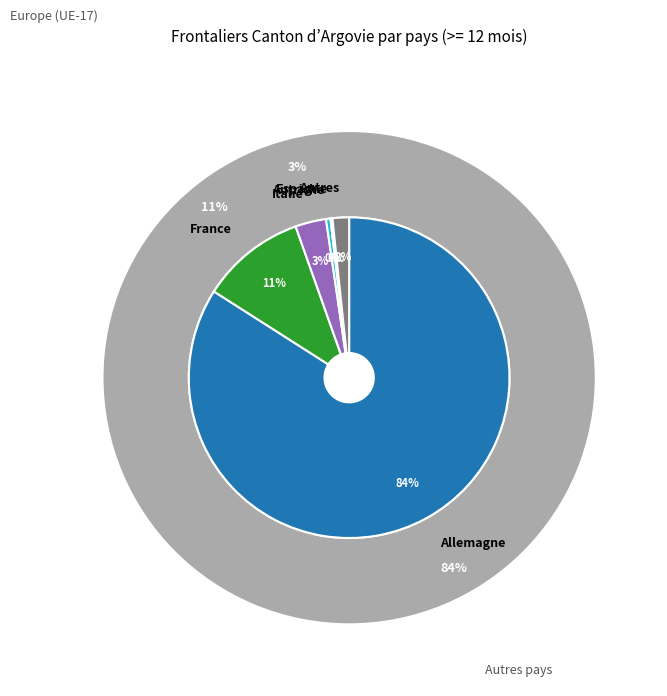

Combined, what portion of the pie is Espagne and Autres?

1.9%